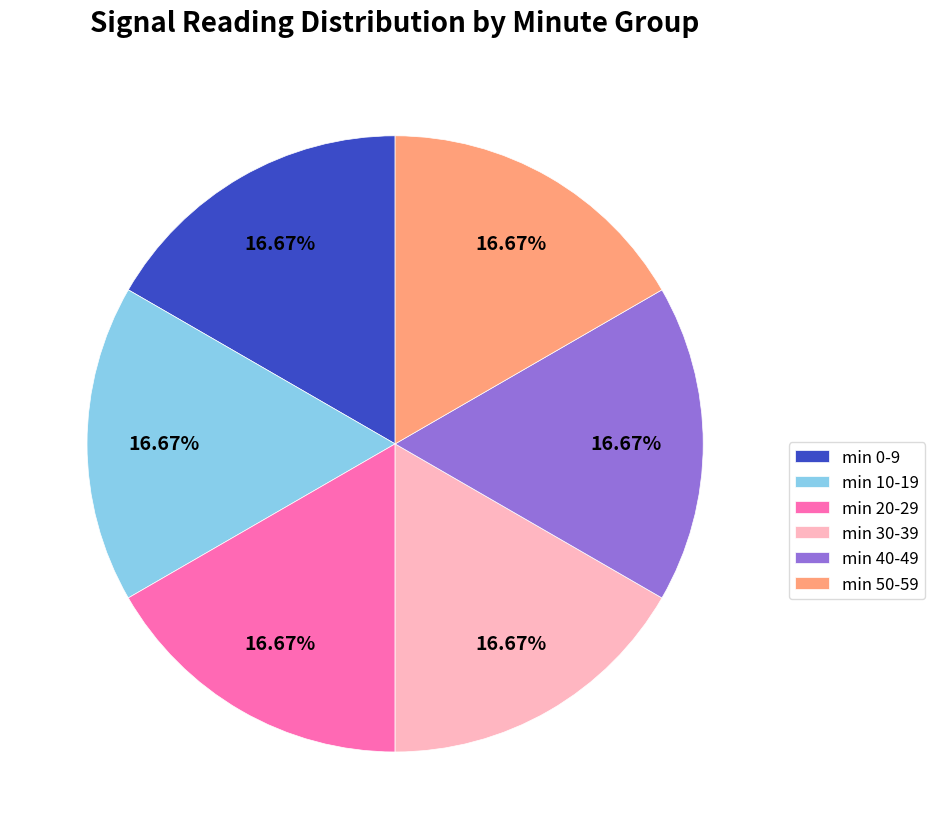

Combined, do min 50-59 and min 10-19 account for over 50%?

No